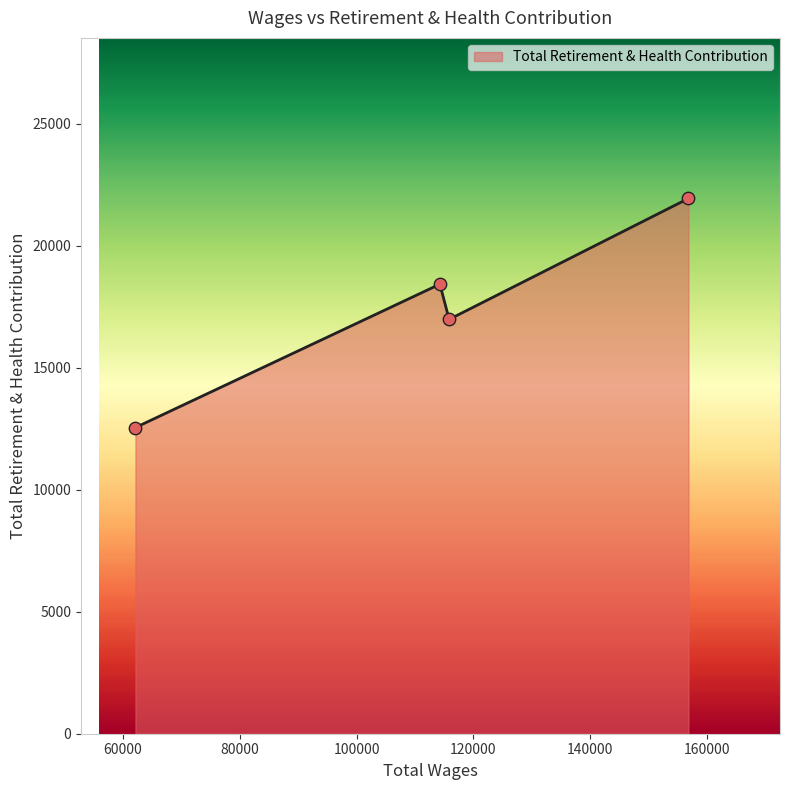

What is the difference between the maximum and second lowest values?

4956